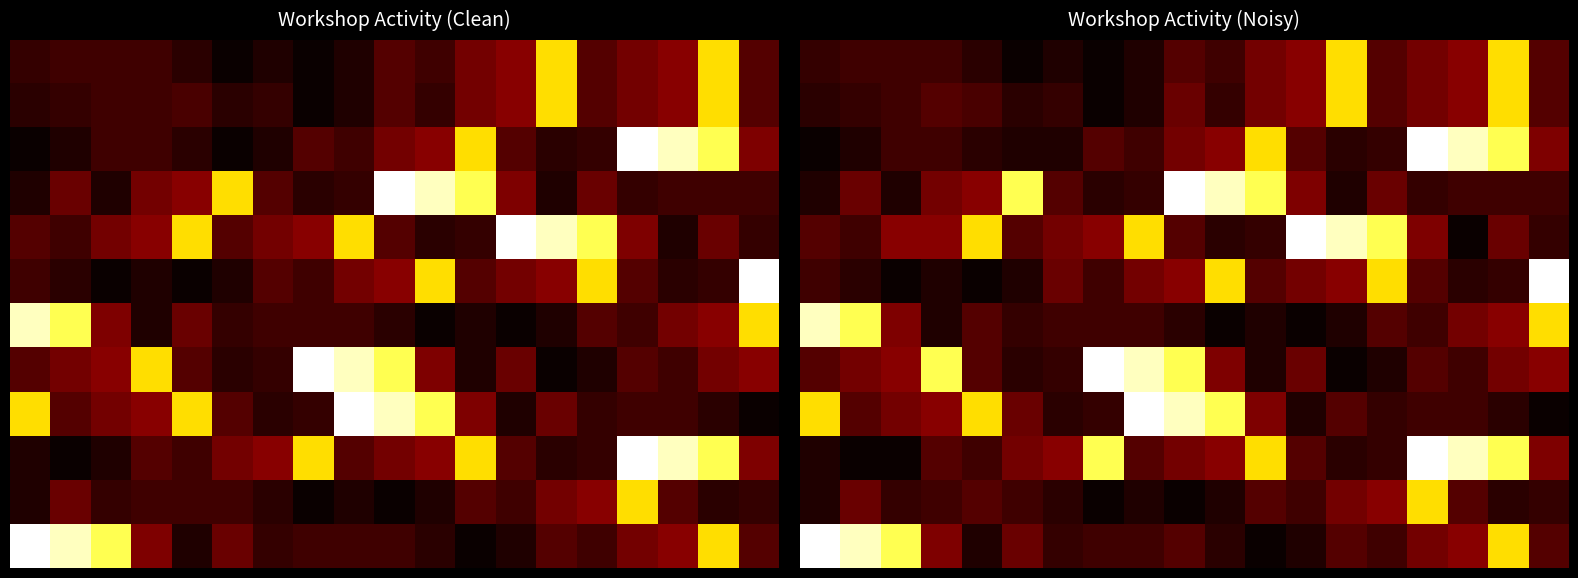

At how many categories does at least one series exceed 39?

18